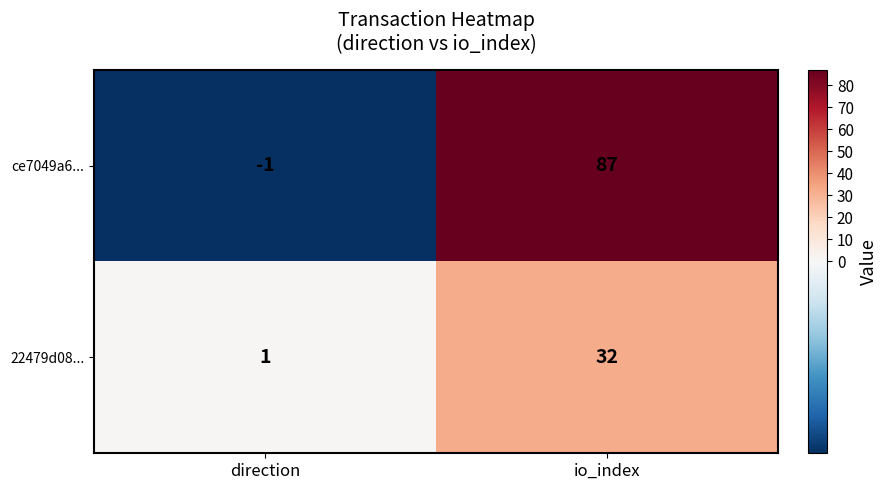

Is it true that ce7049a6... equals -1 at direction?

True